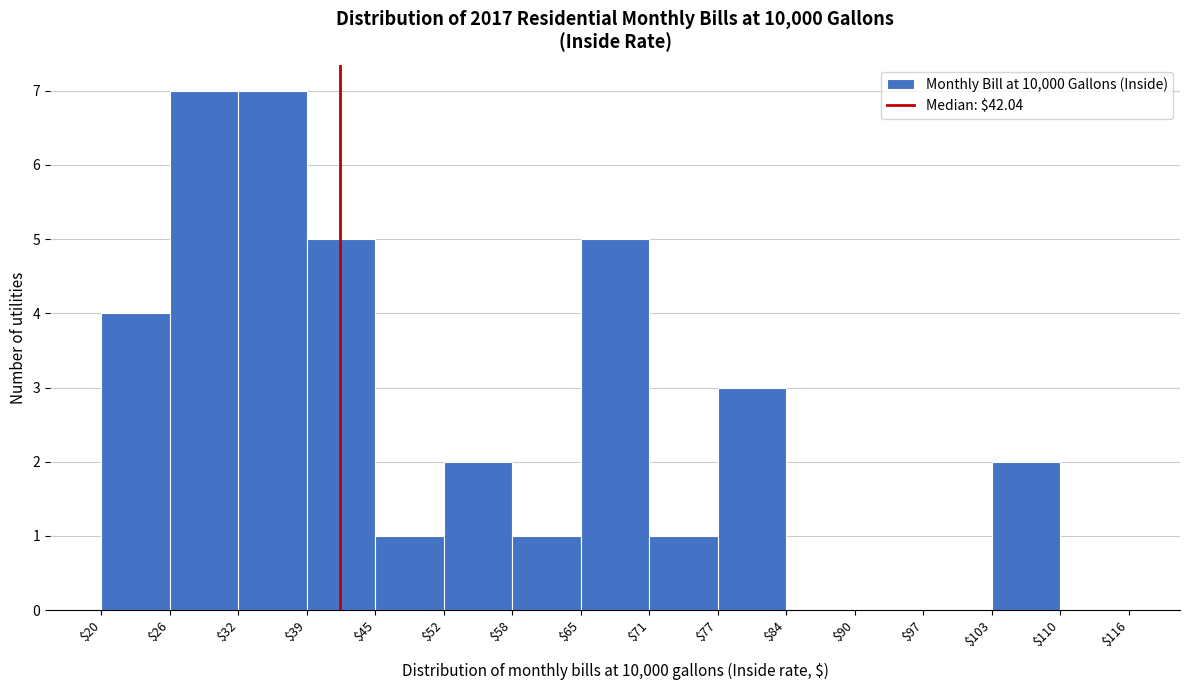

How tall is the bar that spans $103 to $110 on the x-axis? The values are not printed on the chart, so give them approximately, as read against the axis.

2